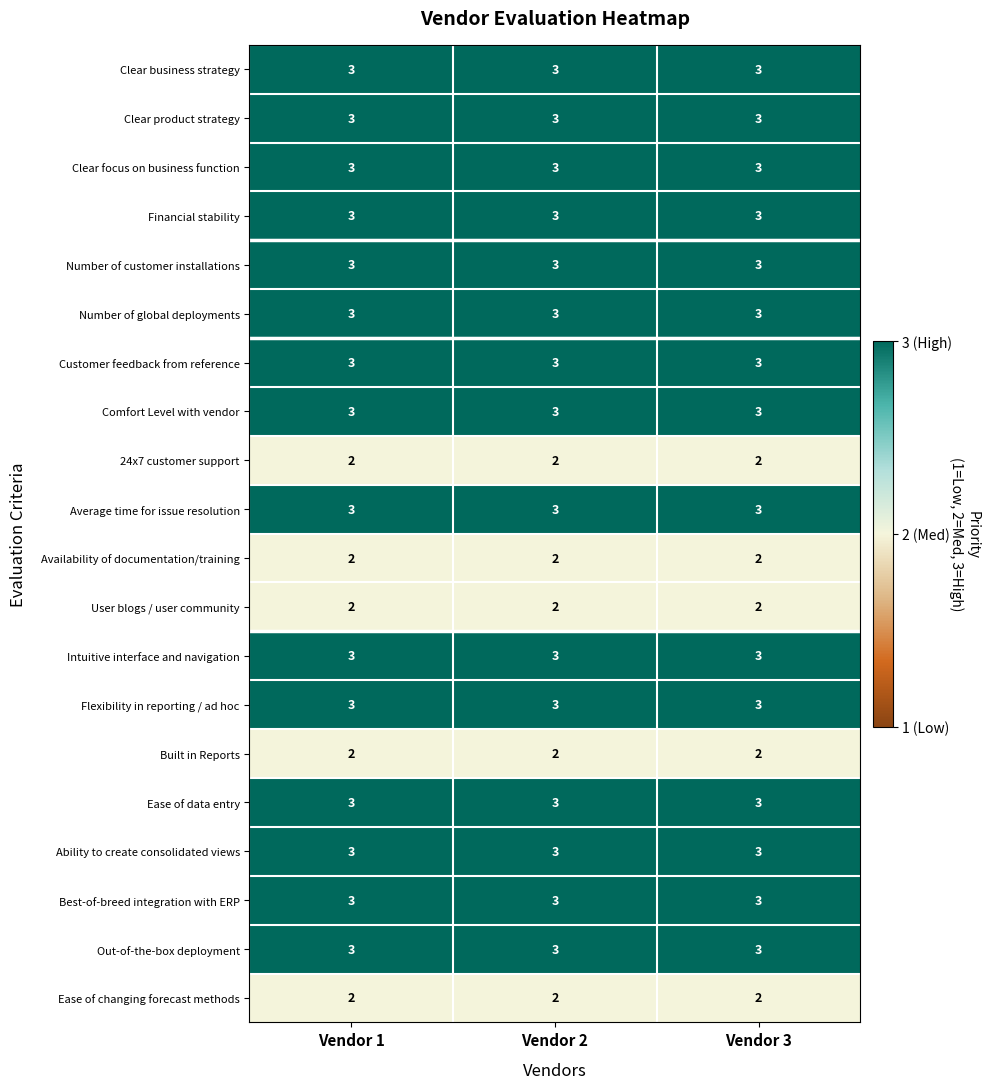

What is the total value across all series at Vendor 2?

55